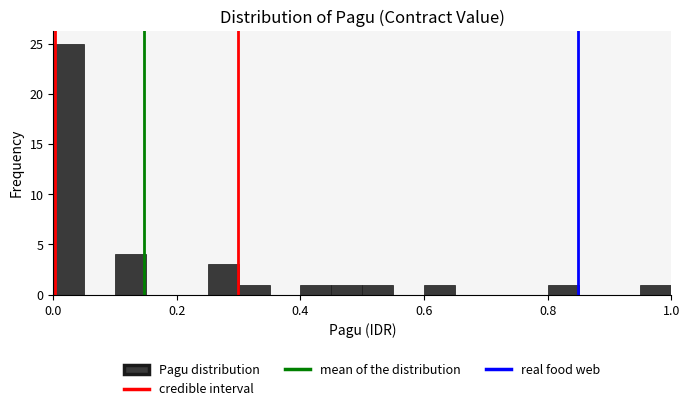

Read against the x-axis, roughly where is the centre of the tallest bar?

0.02